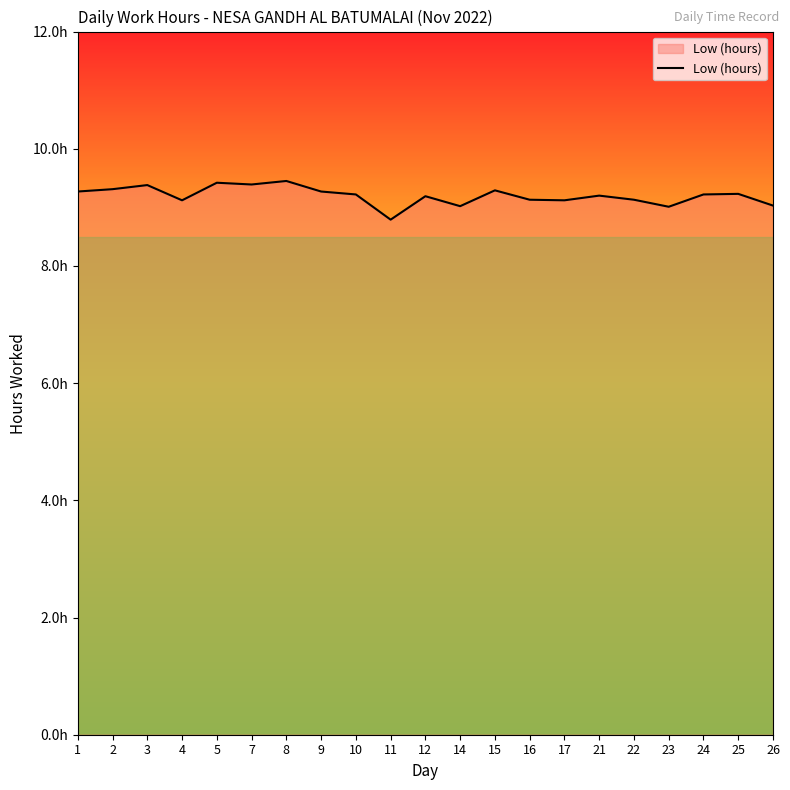

Reading right to left, extract all data points from this chart.

9.0	9.2	9.2	9.0	9.1	9.2	9.1	9.1	9.3	9.0	9.2	8.8	9.2	9.3	9.4	9.4	9.4	9.1	9.4	9.3	9.3